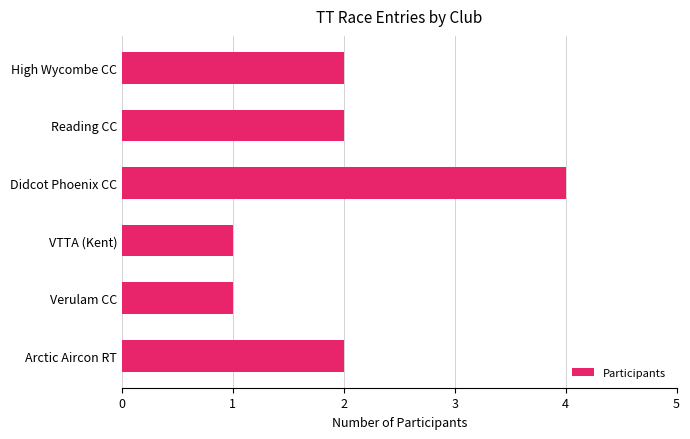

What is the difference between the maximum and minimum values?

3